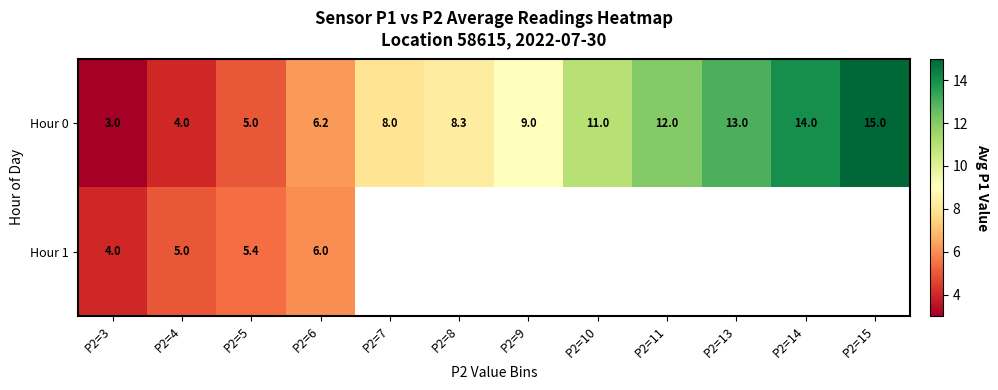

What is the total value across all series at P2=3?

7.0